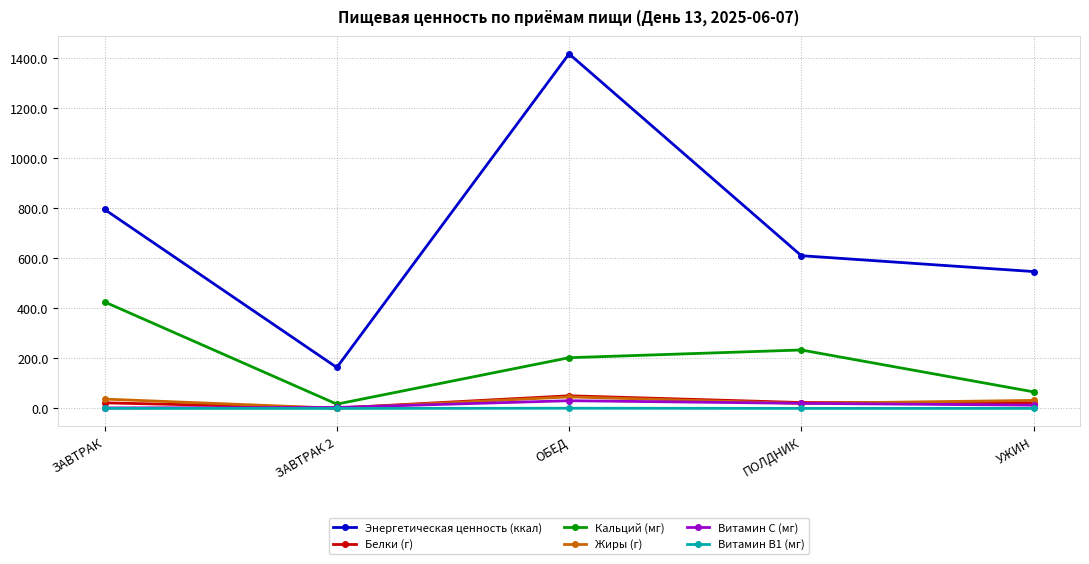

Which category has the lowest value in the Энергетическая ценность (ккал) series?

ЗАВТРАК 2